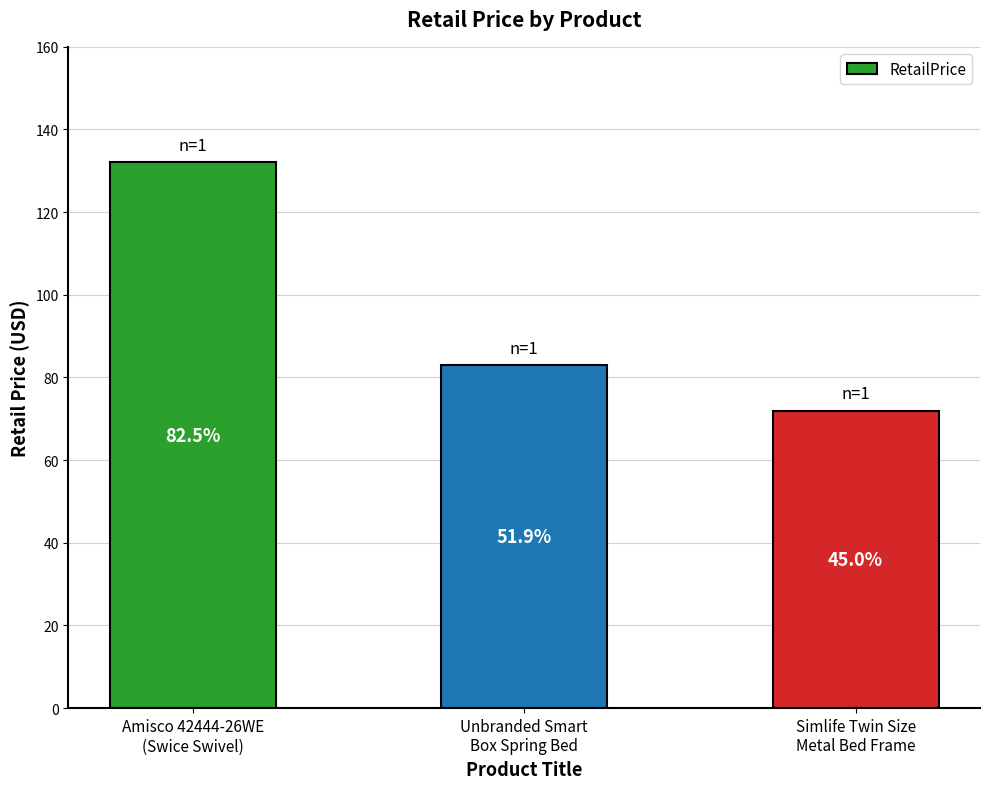

How many bars are there in total?

3